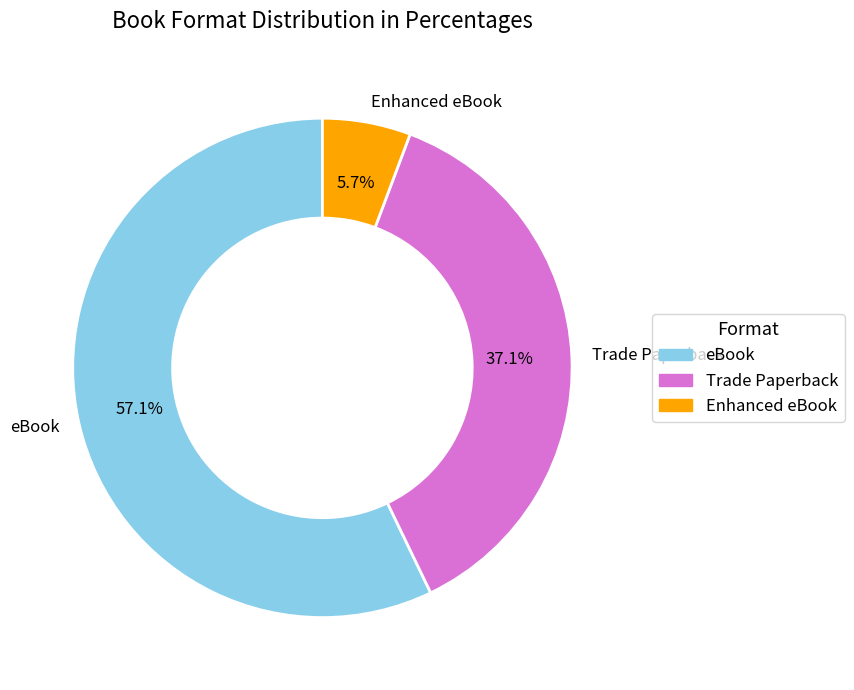

Which has a higher value, eBook or Trade Paperback?

eBook